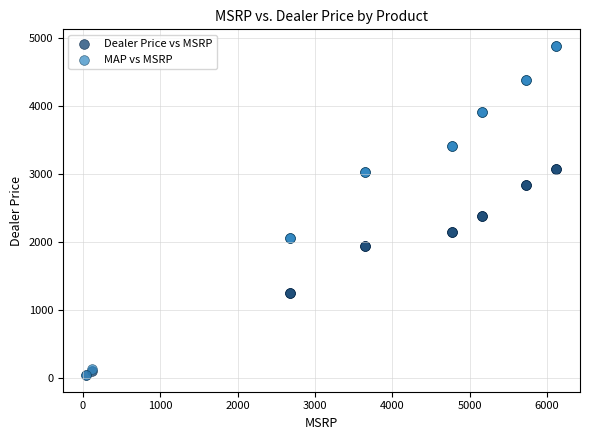

Which series has the largest Y range (max minus min)?

MAP vs MSRP